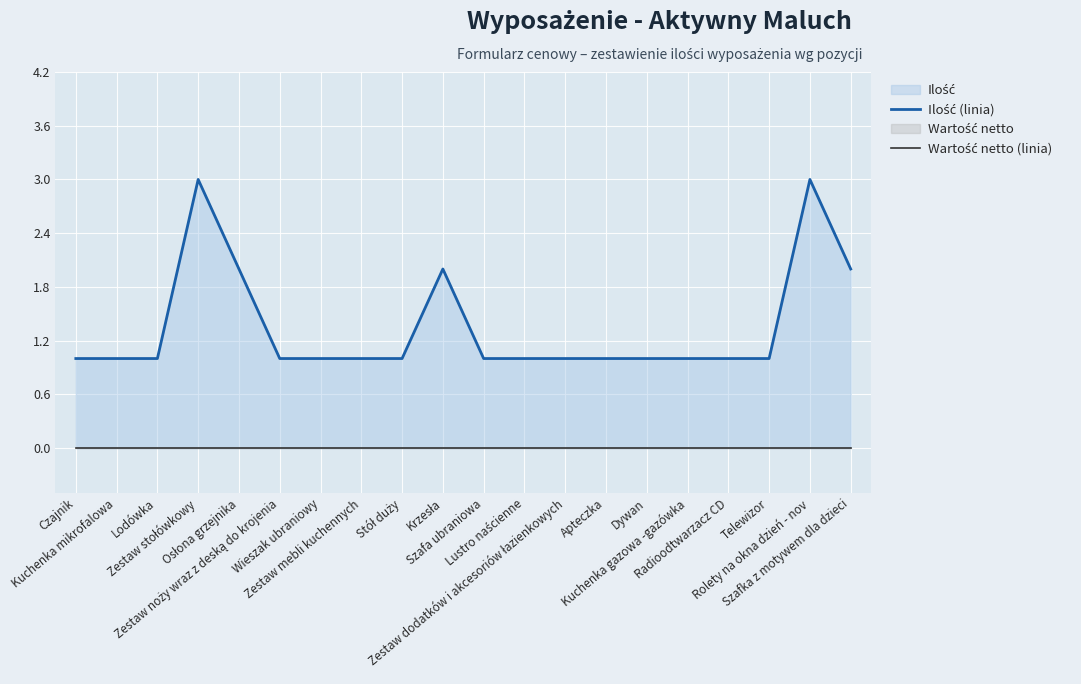

True or false: Wartość netto (linia) and Ilość (linia) cross at least once.

False